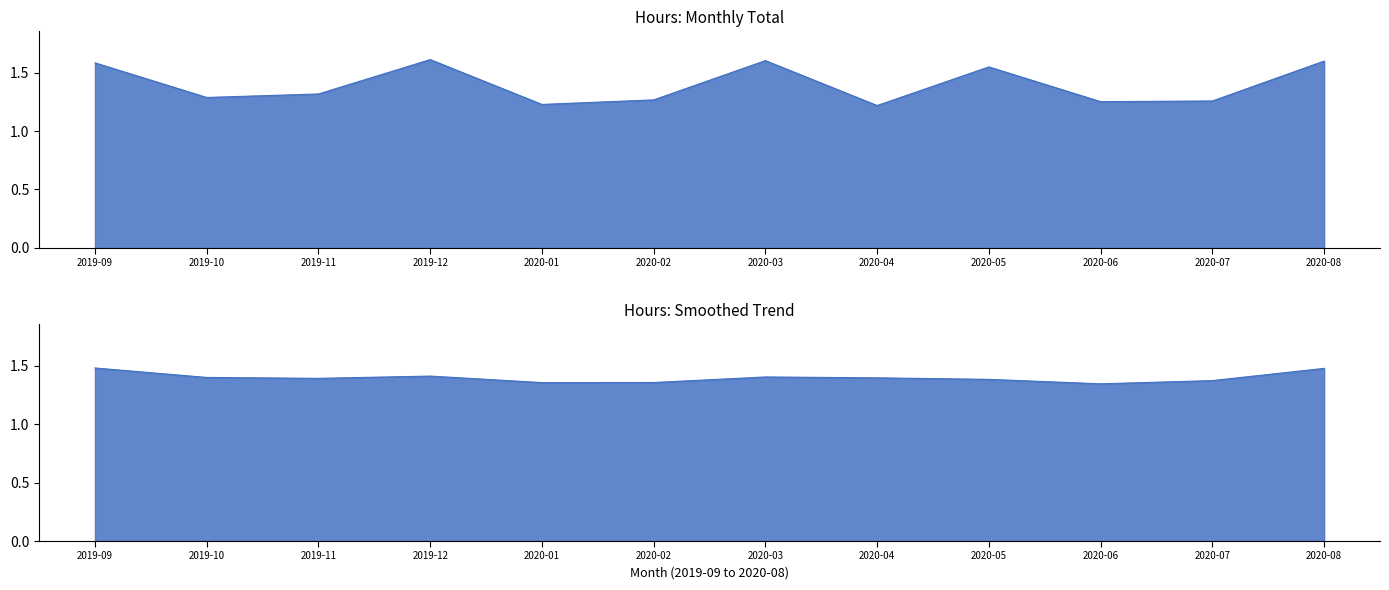

List the labels in order of value, largest first.

2019-12, 2020-03, 2020-08, 2019-09, 2020-05, 2019-11, 2019-10, 2020-02, 2020-07, 2020-06, 2020-01, 2020-04